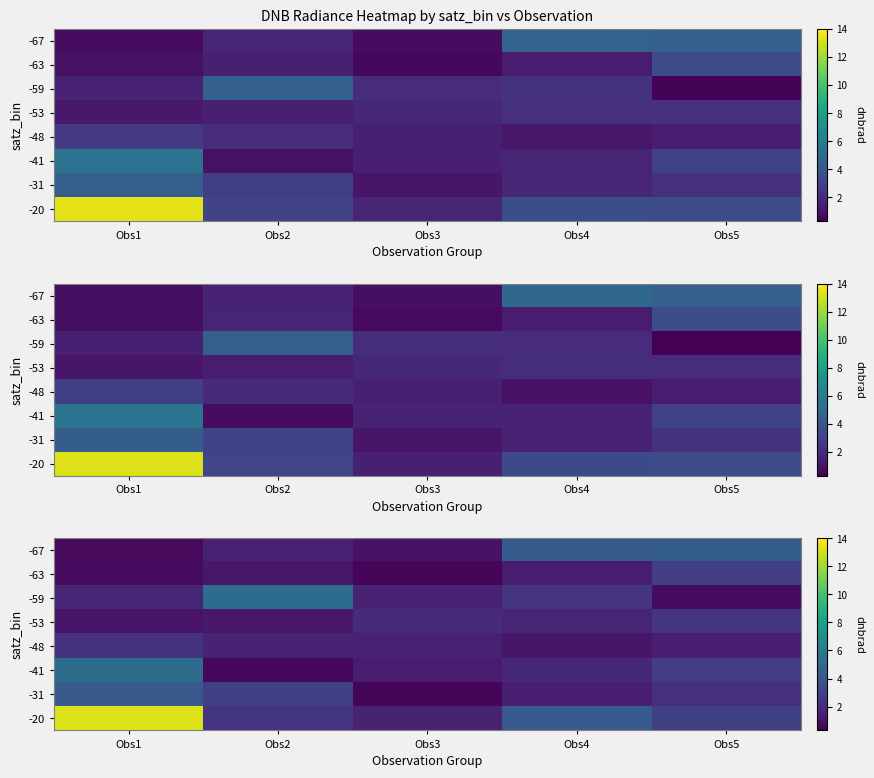

What is the sum of the row_2 values at Obs3 and Obs2?

6.8